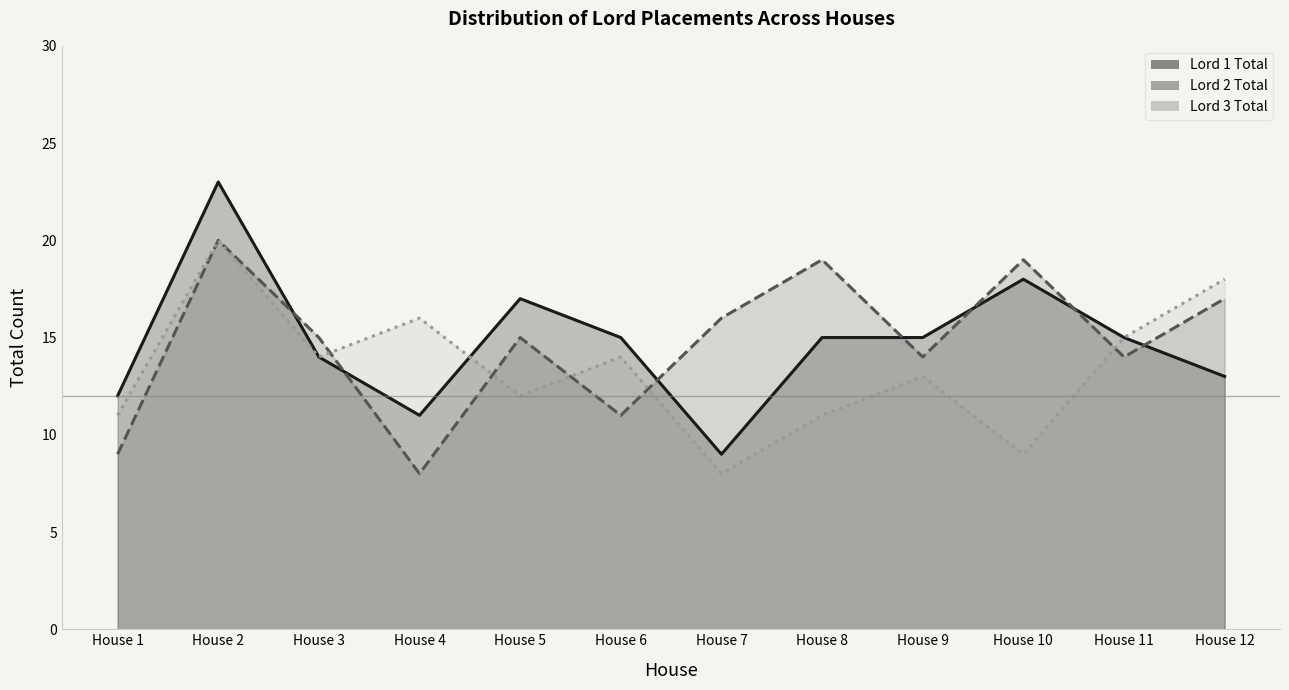

Where is Lord 1 Total nearest to the value 16?

House 5